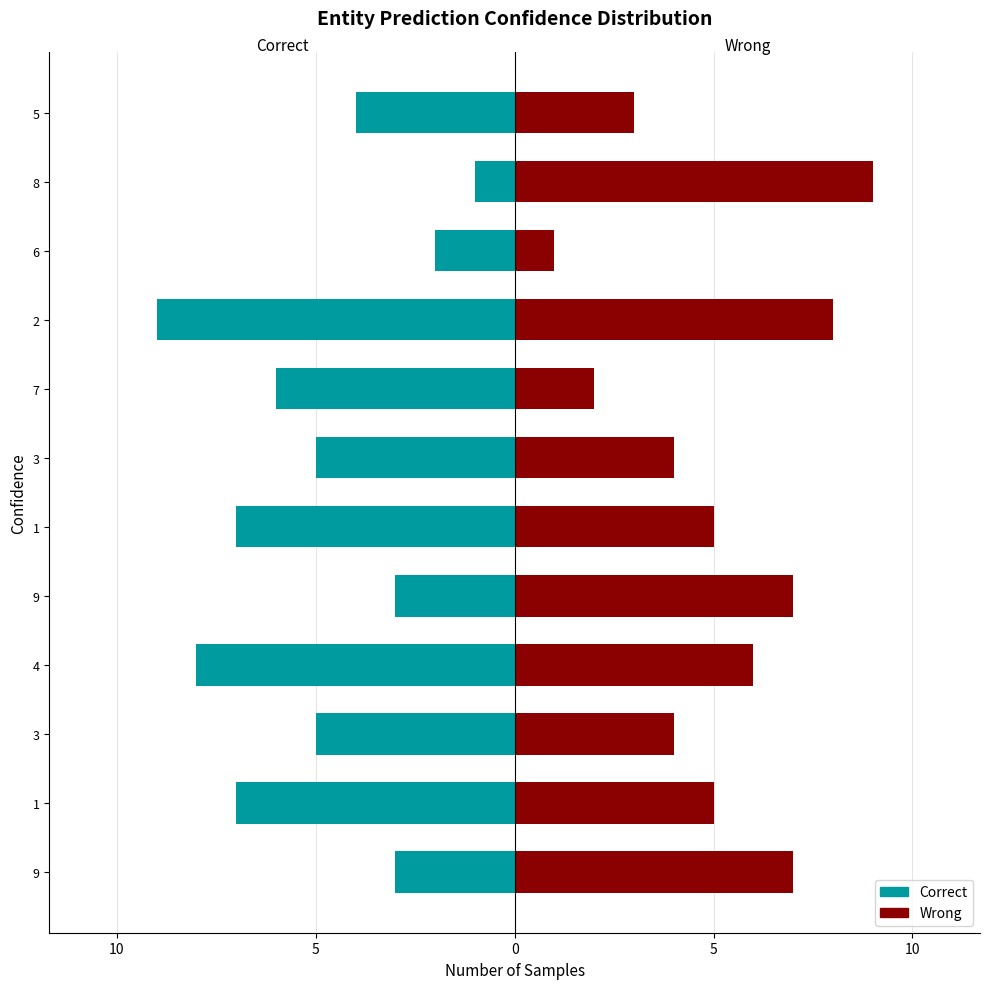

Are the bars horizontal?

Yes